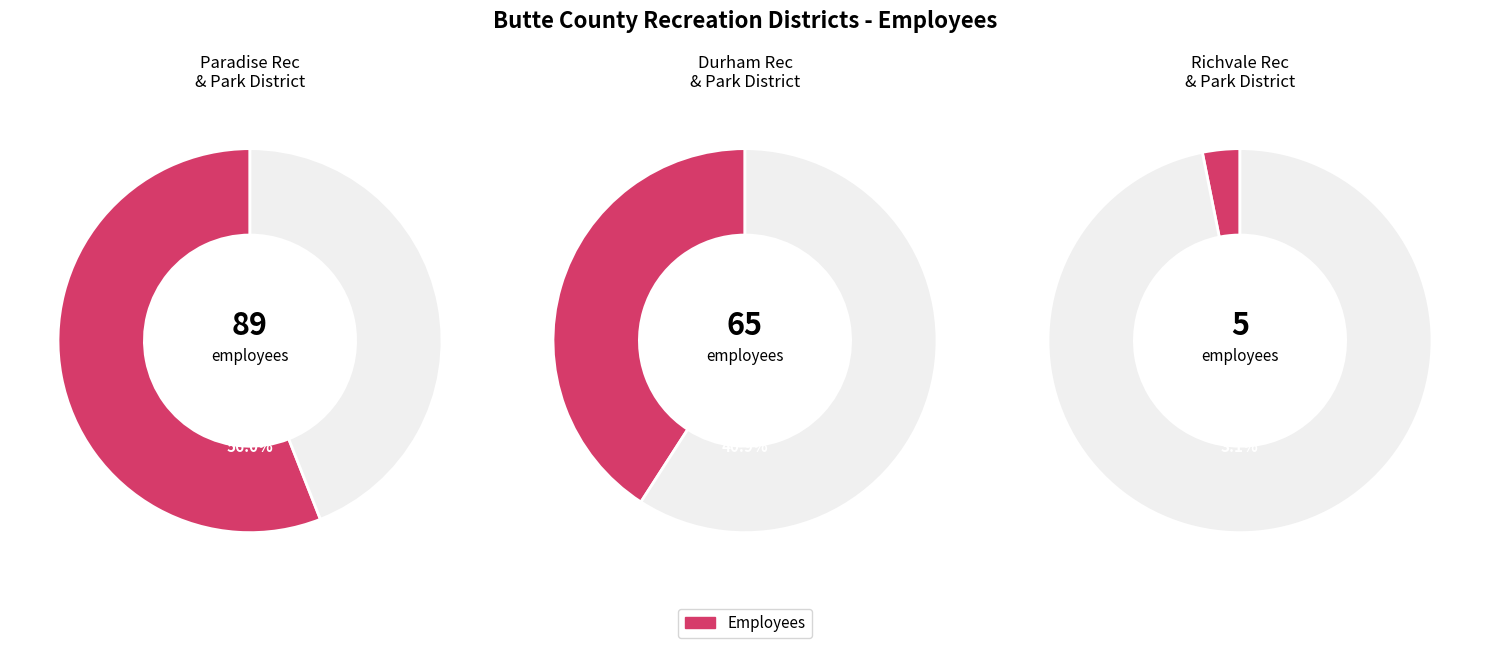

Which category has the smallest portion of the pie?

Richvale Recreation and Park District